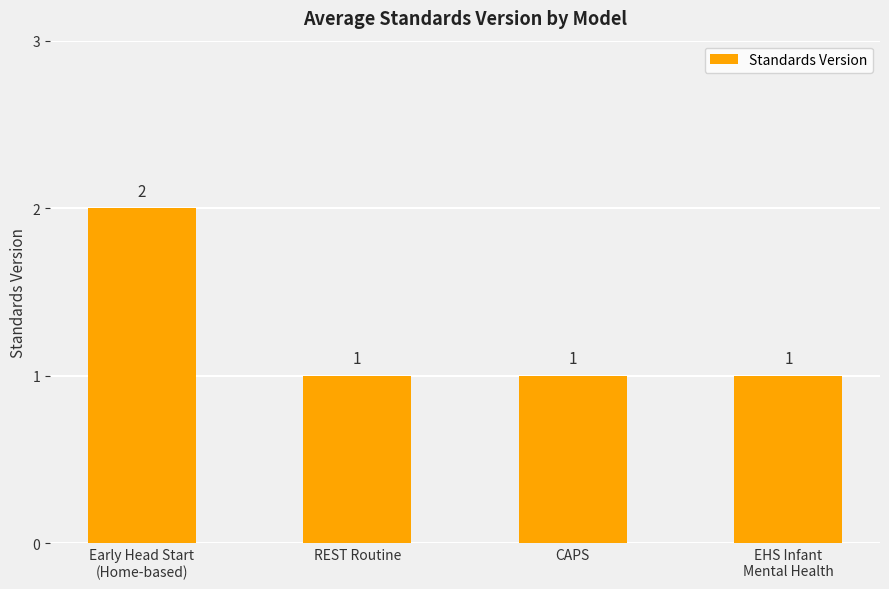

What position from the left is CAPS?

3